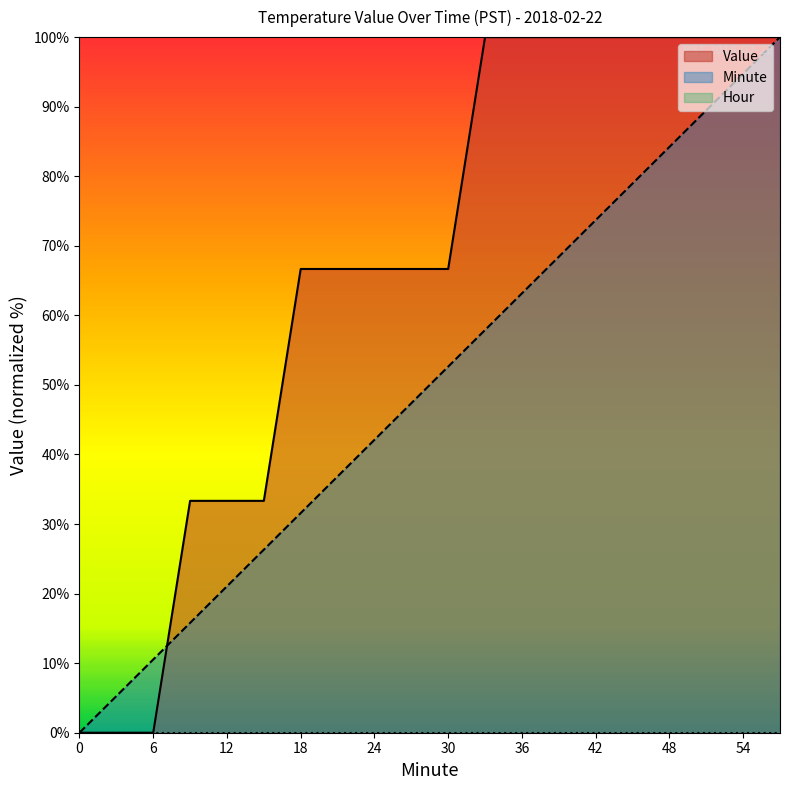

Where is Value nearest to the value 50?

9